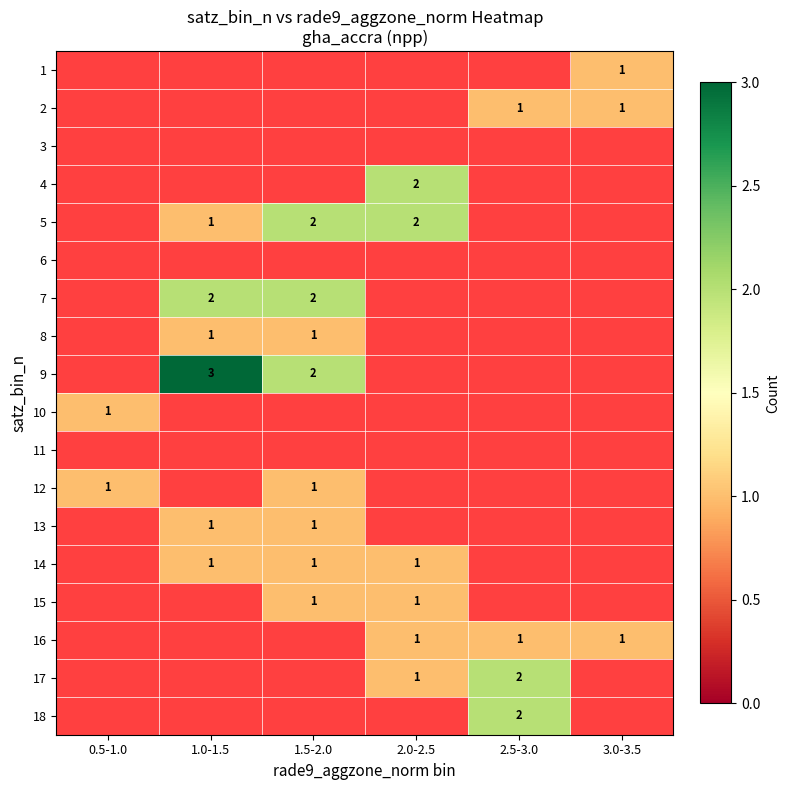

The value of 9 at 1.5-2.0 is 0. True or false?

False